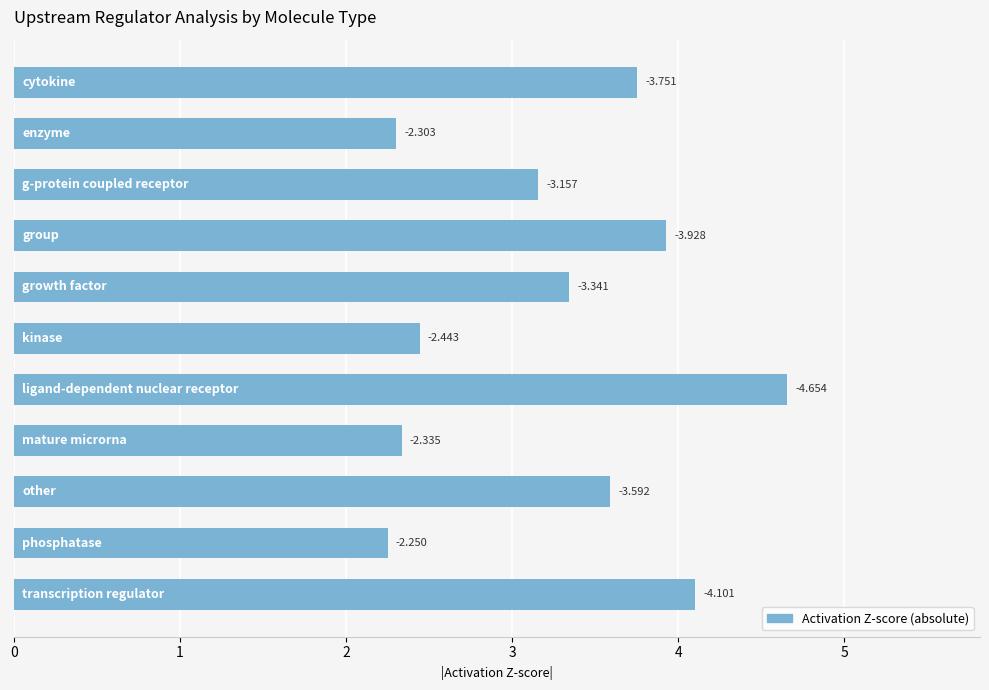

How many bars are there in total?

11